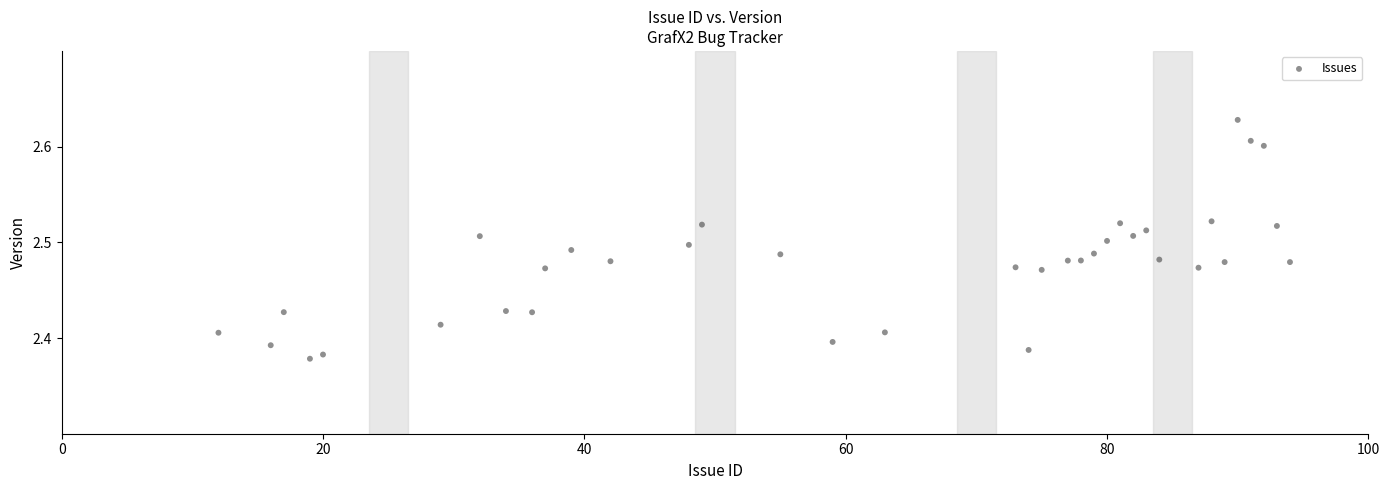

What is the range of X values (max minus min)?

82.0